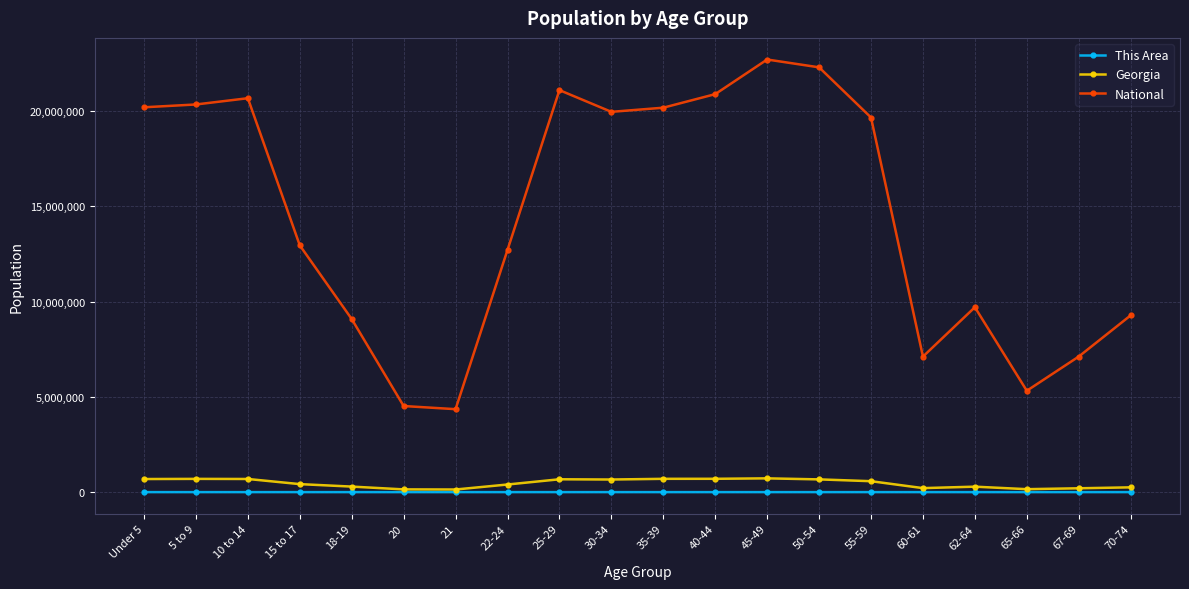

Count the number of data series in this chart.

3